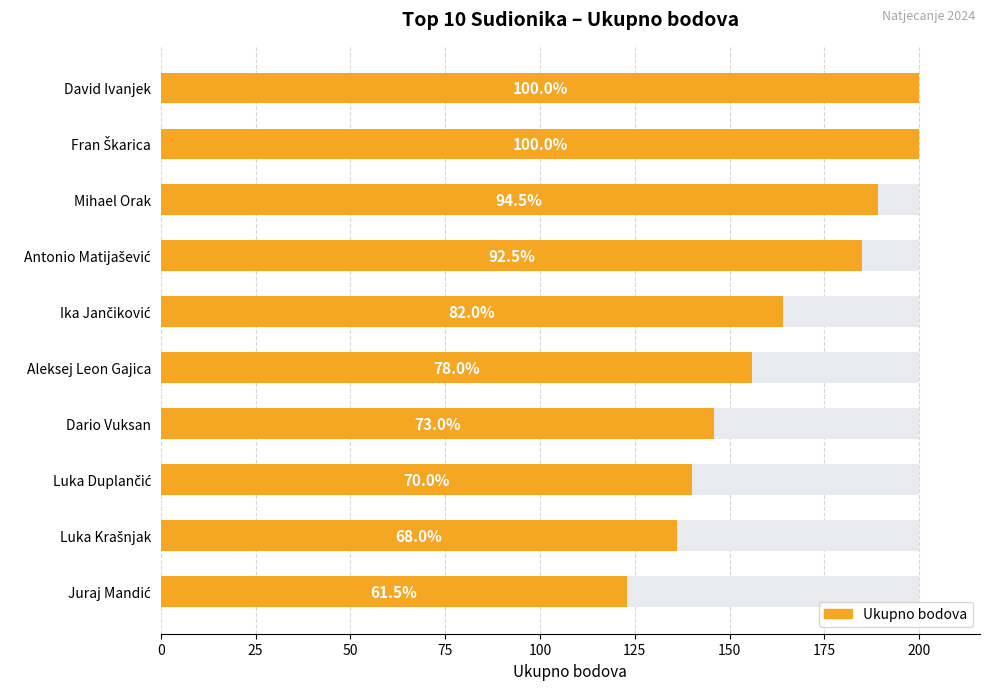

How many distinct data groups are displayed?

1